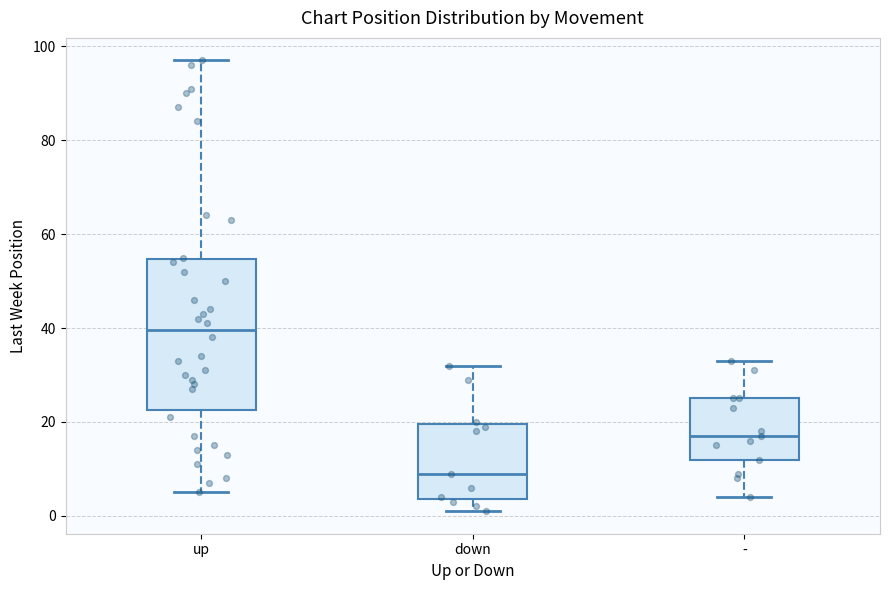

Reading left to right, transcribe this box plot: for each box, give where its median line is, the range the box spans, and where its two whiskers end, as read against the y-axis. The values are not printed on the chart, so give them approximately, as read against the axis.

up: median 40, box 22 to 54, whiskers 6 to 98
down: median 10, box 4 to 20, whiskers 2 to 32
-: median 18, box 12 to 26, whiskers 4 to 34